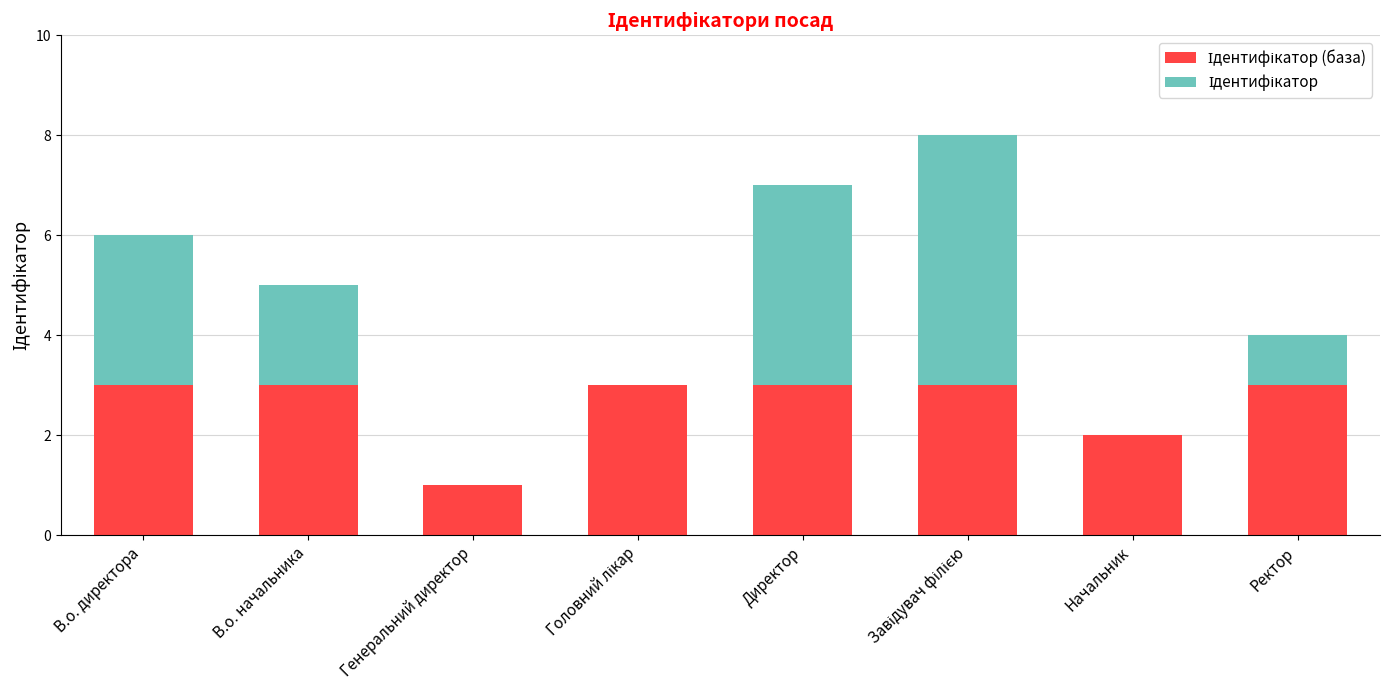

What is the total value across all series at Ректор?

4